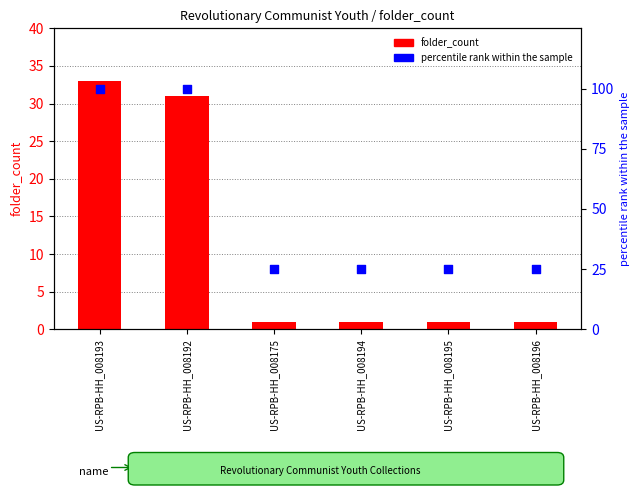

Which series reaches the maximum Y coordinate?

percentile rank within the sample